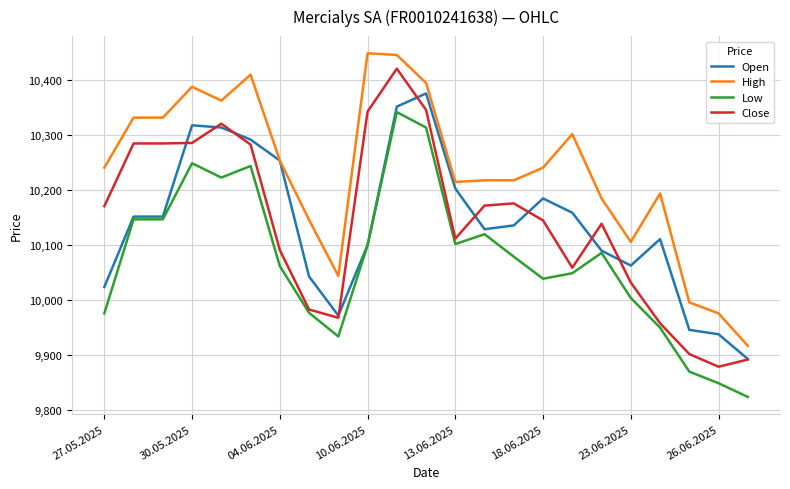

Which series has the largest total across all categories?

High